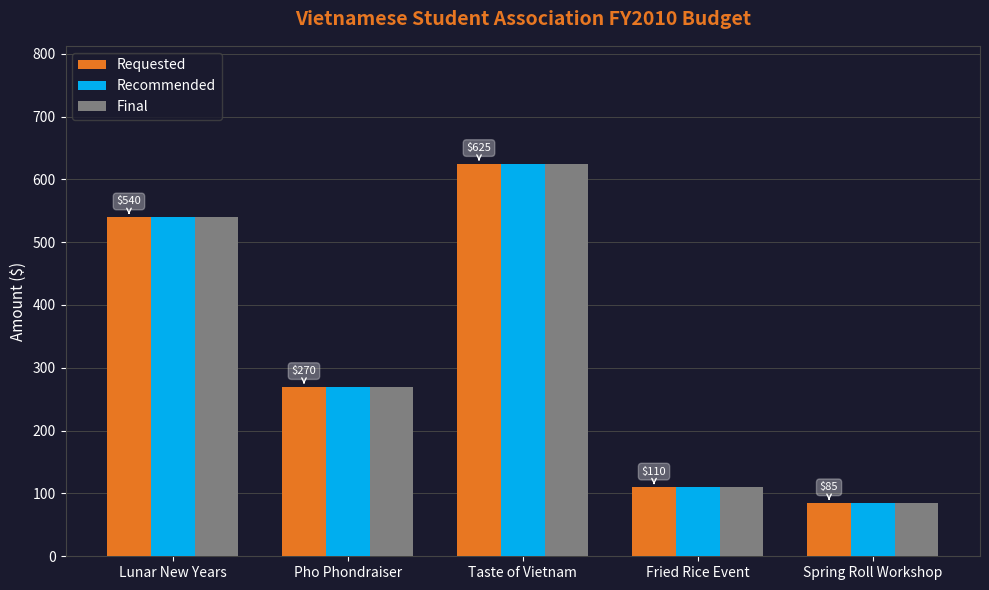

Rank the categories by Requested value from lowest to highest.

Spring Roll Workshop, Fried Rice Event, Pho Phondraiser, Lunar New Years, Taste of Vietnam